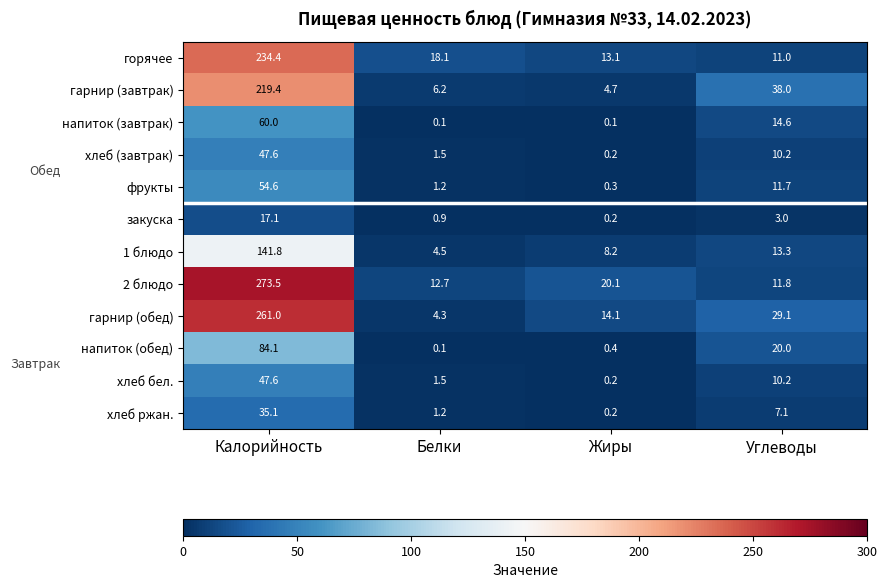

What is the difference between the maximum and minimum values in the хлеб бел. series?

47.4